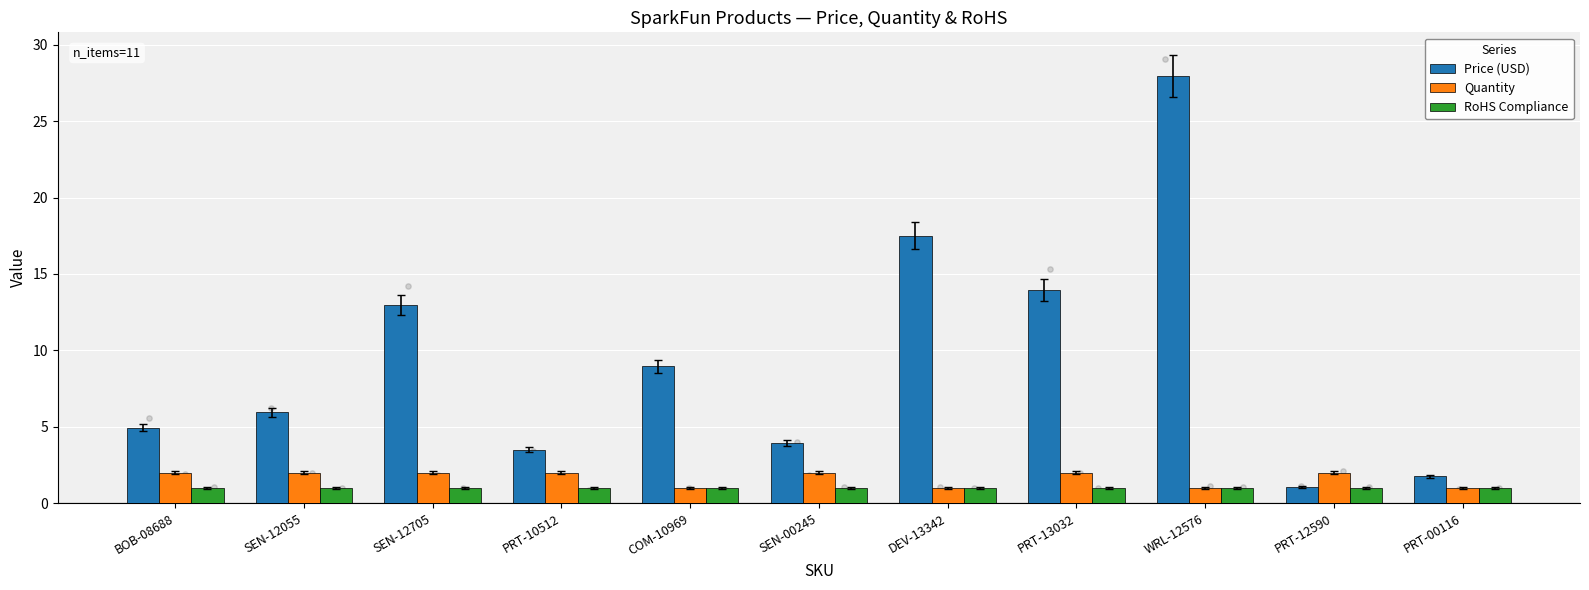

Which series has the largest total across all categories?

Price (USD)